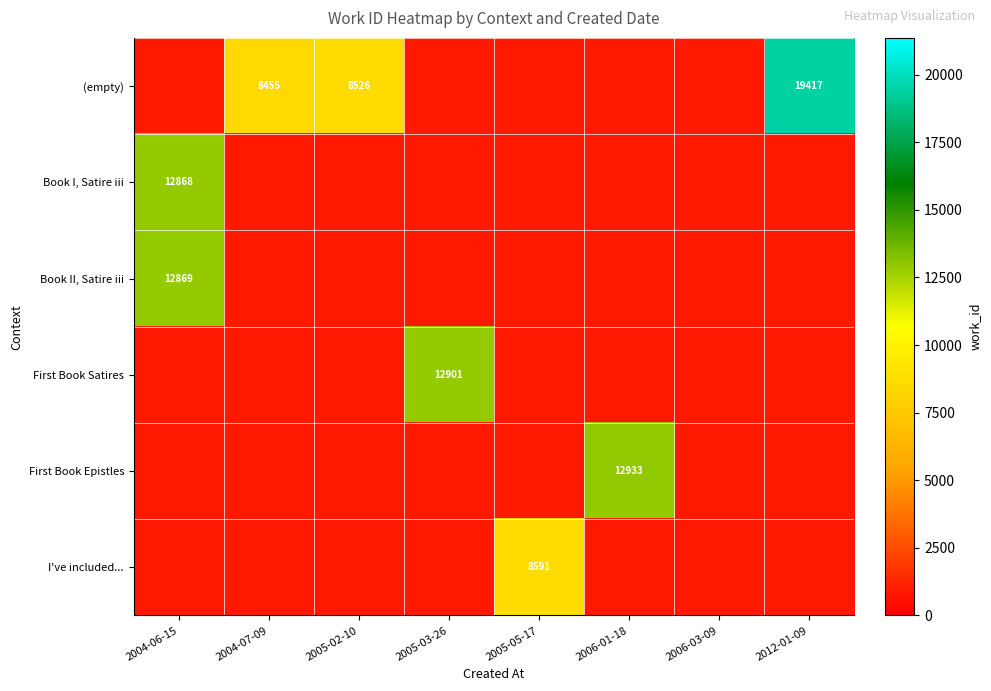

The value of Book II, Satire iii at 2004-06-15 is 12869.0. True or false?

True